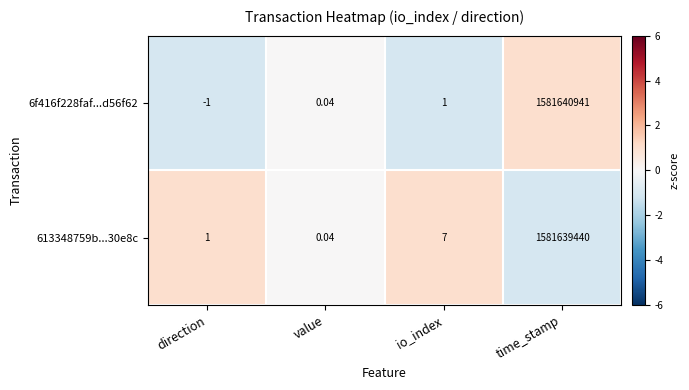

At which category is the sum across all series the highest?

time_stamp